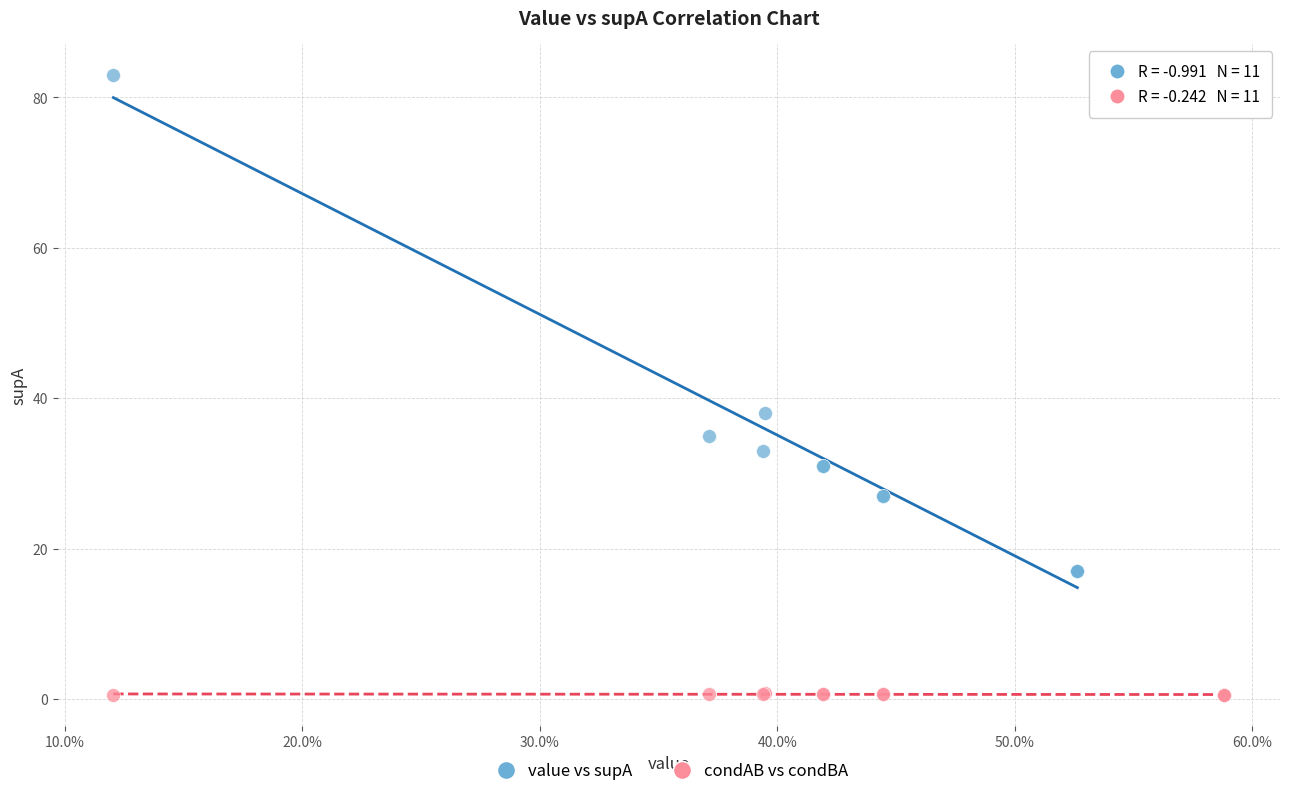

Which series reaches the maximum Y coordinate?

value vs supA